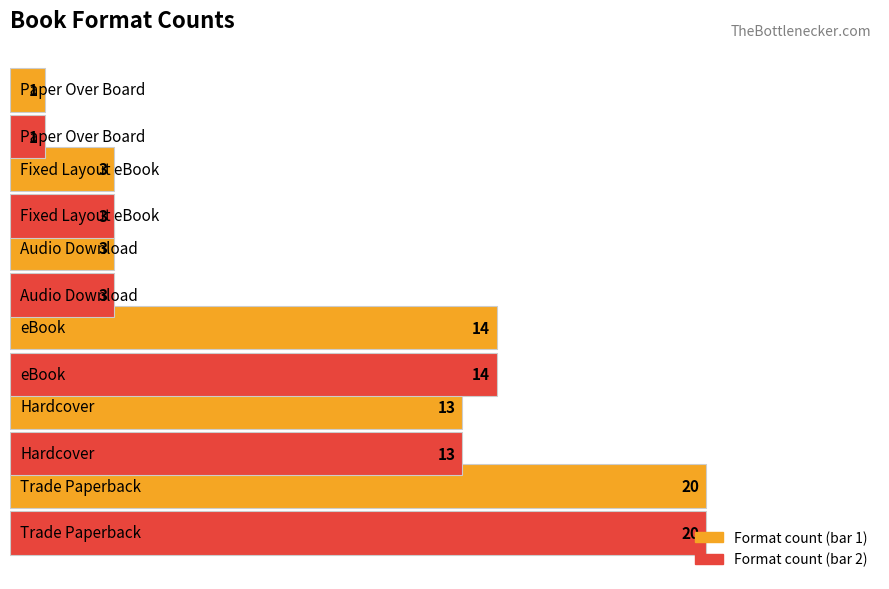

What is the value of the Count bar at the 6th from the left?

1